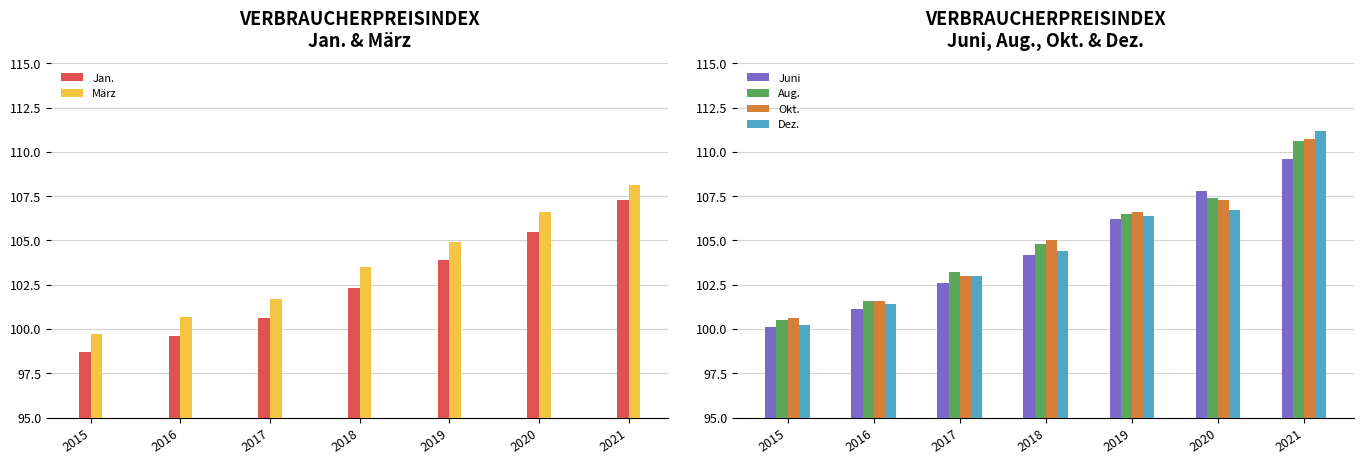

Is it true that Aug. equals 180.3 at 2020?

False